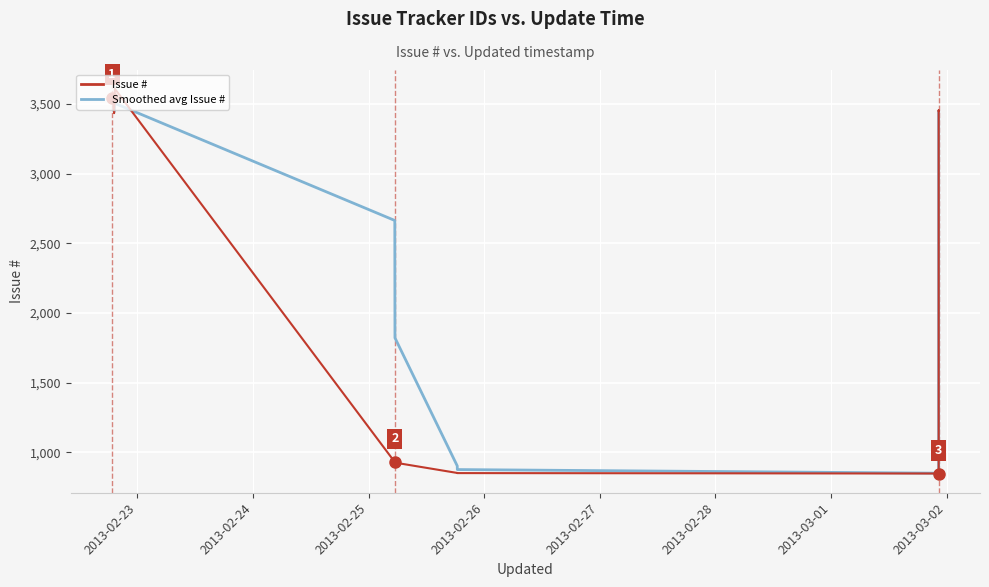

True or false: Issue # has a value of 3544.0 at 2013-02-23.

True